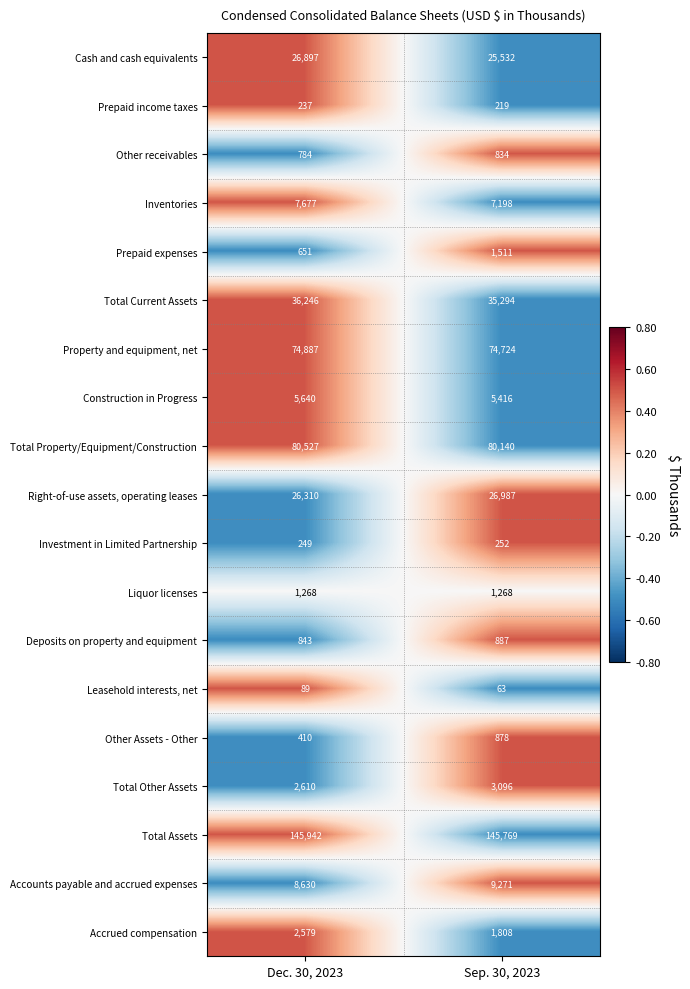

The Other receivables series shows 217 at Dec. 30, 2023. True or false?

False